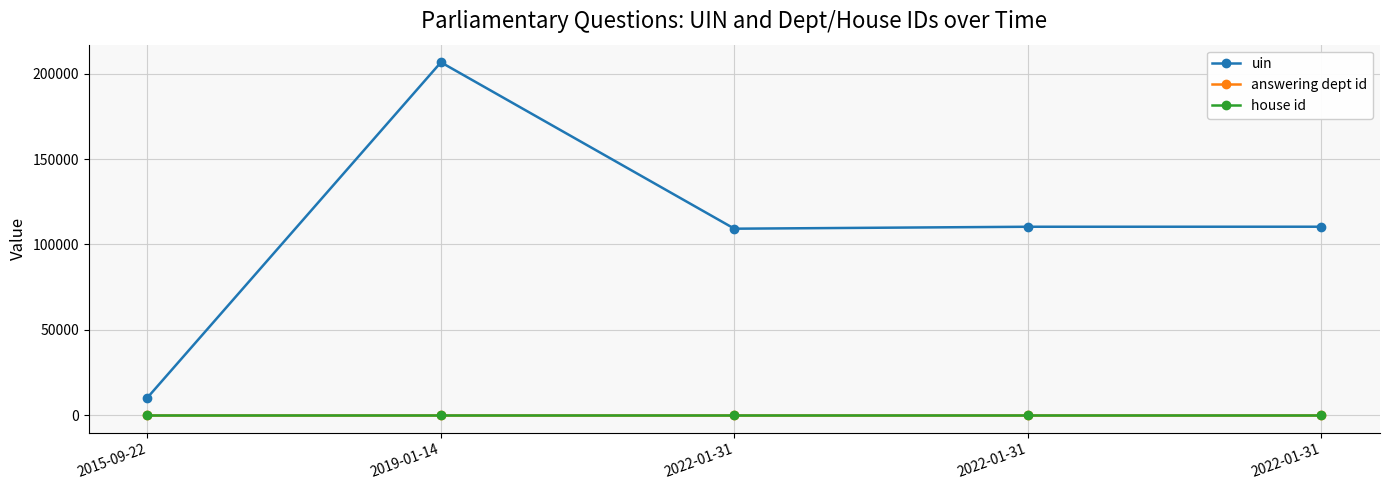

True or false: house id and answering dept id intersect in this chart.

False